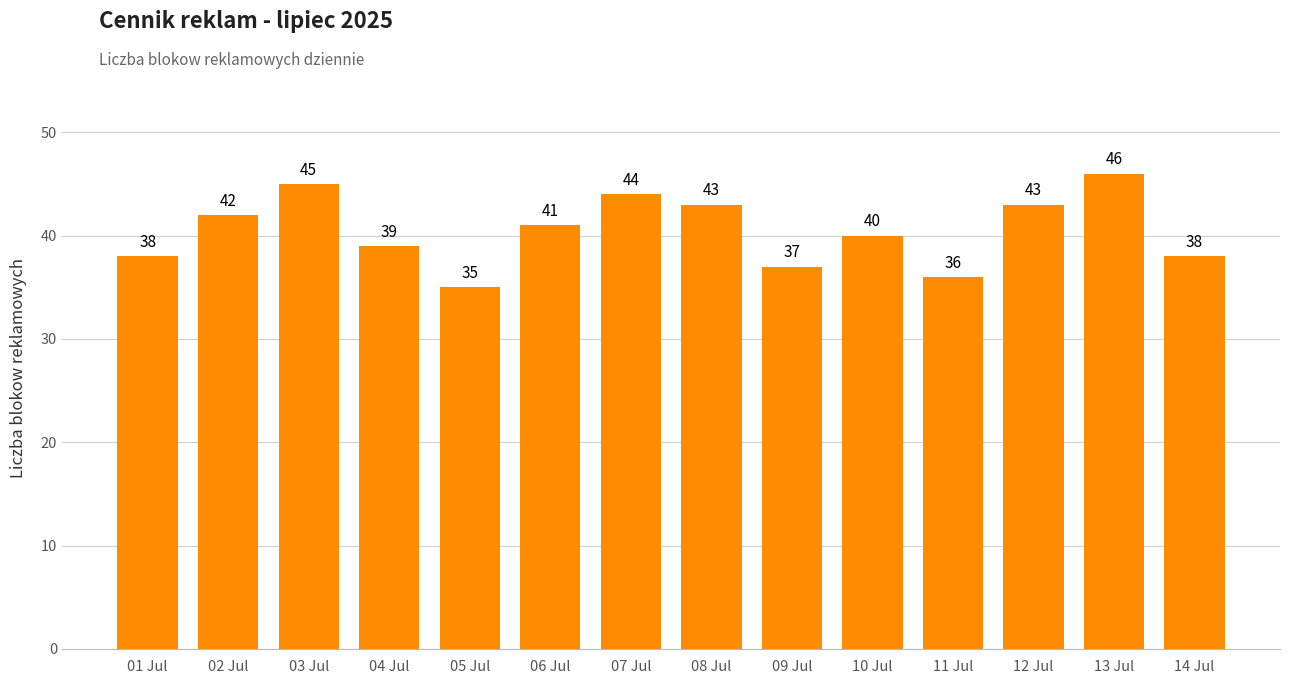

True or false: the data shows 61 at 02 Jul.

False